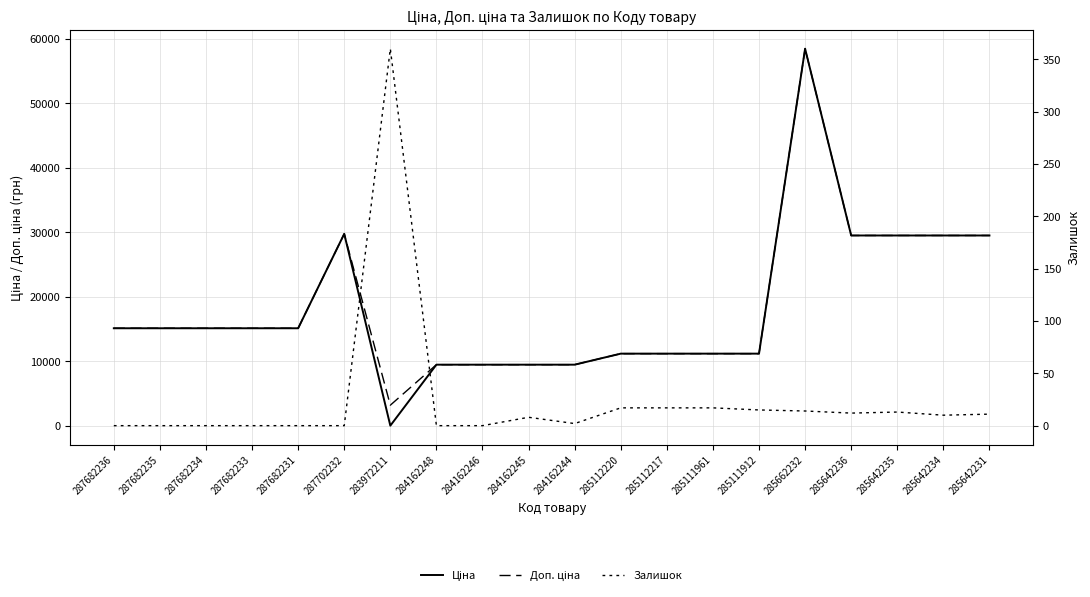

What position from the right is 287702232?

15